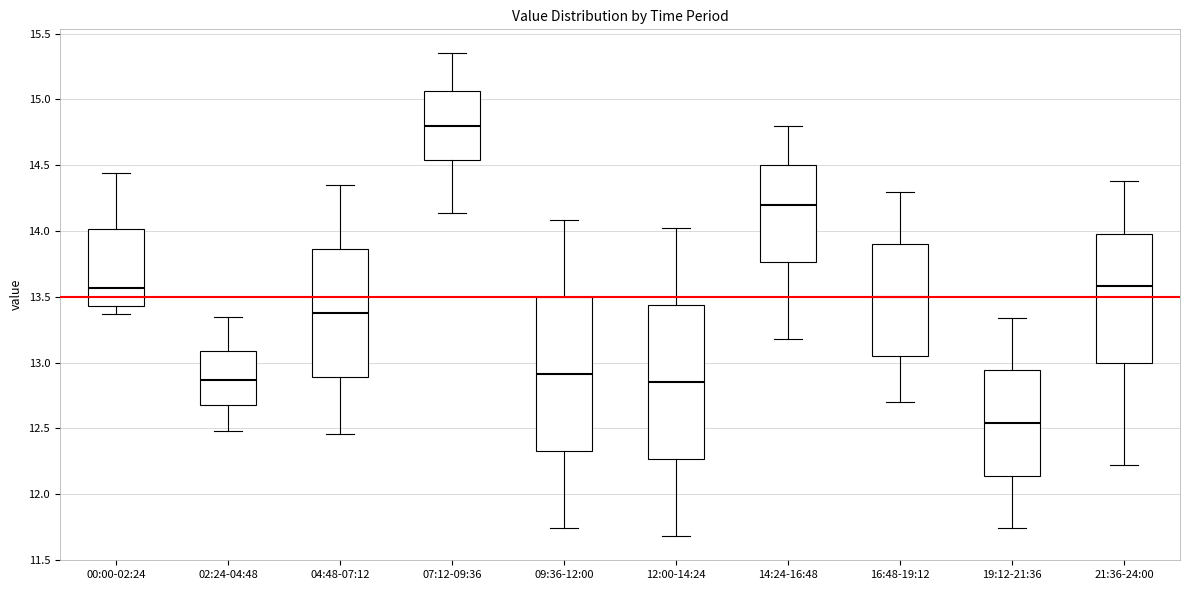

Reading left to right, read every box against the y-axis: the position of its median line, the range the box covers, and the ends of its whiskers. The values are not printed on the chart, so give them approximately, as read against the axis.

00:00-02:24: median 13.55, box 13.45 to 14.00, whiskers 13.35 to 14.45
02:24-04:48: median 12.85, box 12.70 to 13.10, whiskers 12.50 to 13.35
04:48-07:12: median 13.40, box 12.90 to 13.85, whiskers 12.45 to 14.35
07:12-09:36: median 14.80, box 14.55 to 15.05, whiskers 14.15 to 15.35
09:36-12:00: median 12.90, box 12.35 to 13.50, whiskers 11.75 to 14.10
12:00-14:24: median 12.85, box 12.25 to 13.45, whiskers 11.70 to 14.00
14:24-16:48: median 14.20, box 13.75 to 14.50, whiskers 13.20 to 14.80
16:48-19:12: median 13.50, box 13.05 to 13.90, whiskers 12.70 to 14.30
19:12-21:36: median 12.55, box 12.15 to 12.95, whiskers 11.75 to 13.35
21:36-24:00: median 13.60, box 13.00 to 14.00, whiskers 12.20 to 14.40